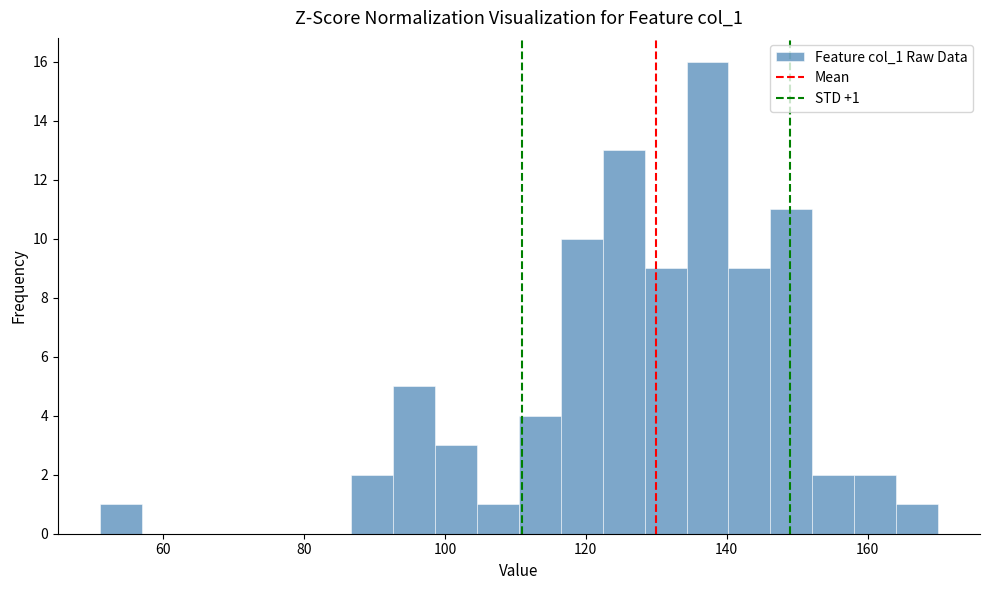

Around what value on the x-axis is the tallest bar? Give the approximate position of its centre, as read against the axis.

138